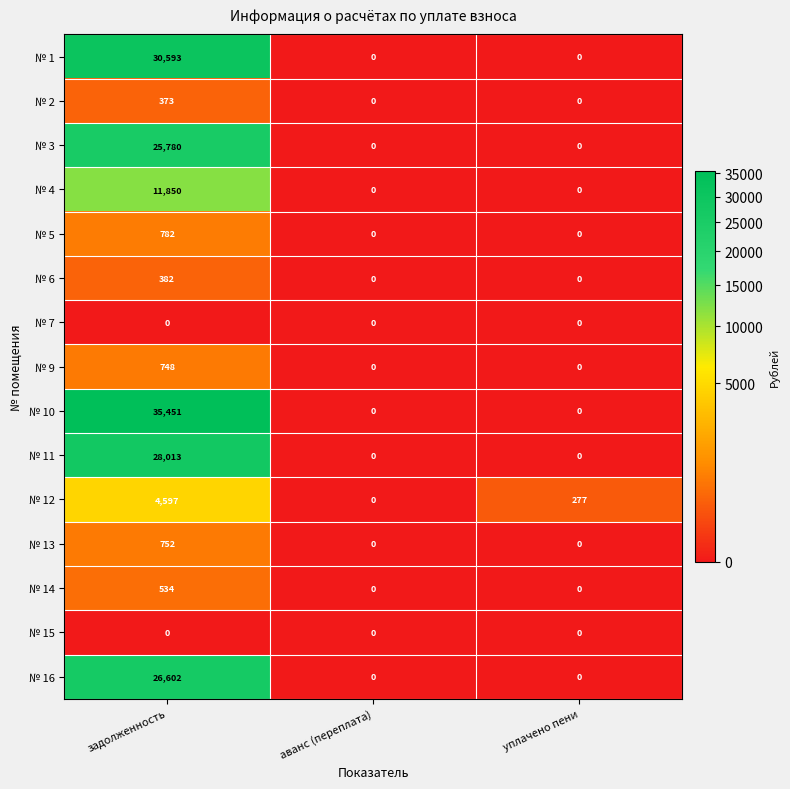

What is the difference between the maximum and minimum values in the № 10 series?

35451